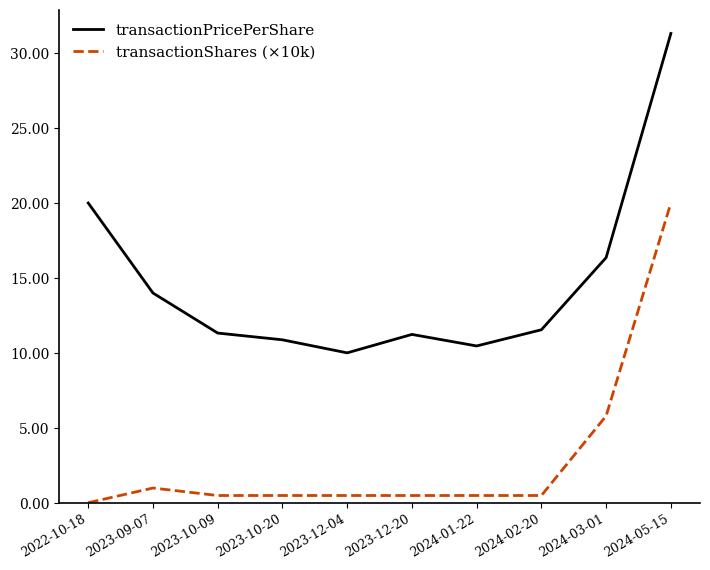

What is the sum of all transactionShares (×10k) values?

29.8